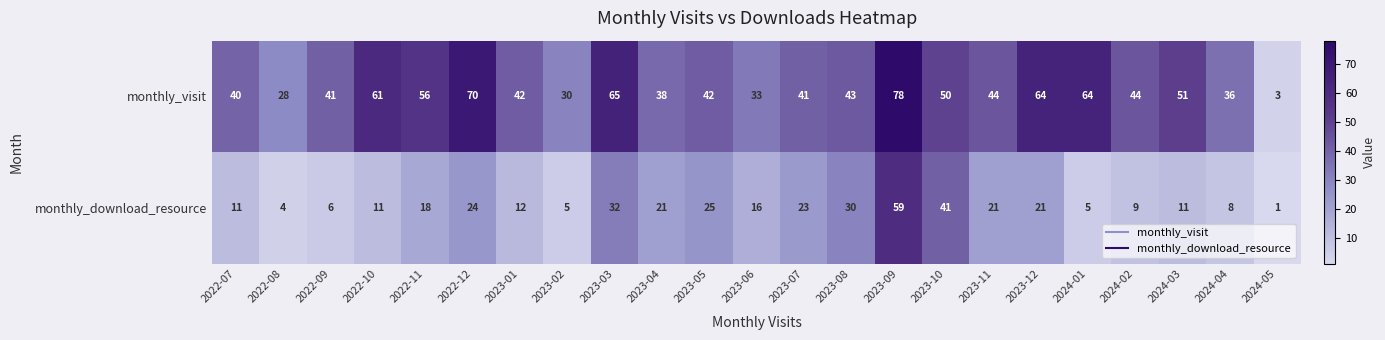

Rank the series at 2023-06 from highest to lowest value.

monthly_visit, monthly_download_resource